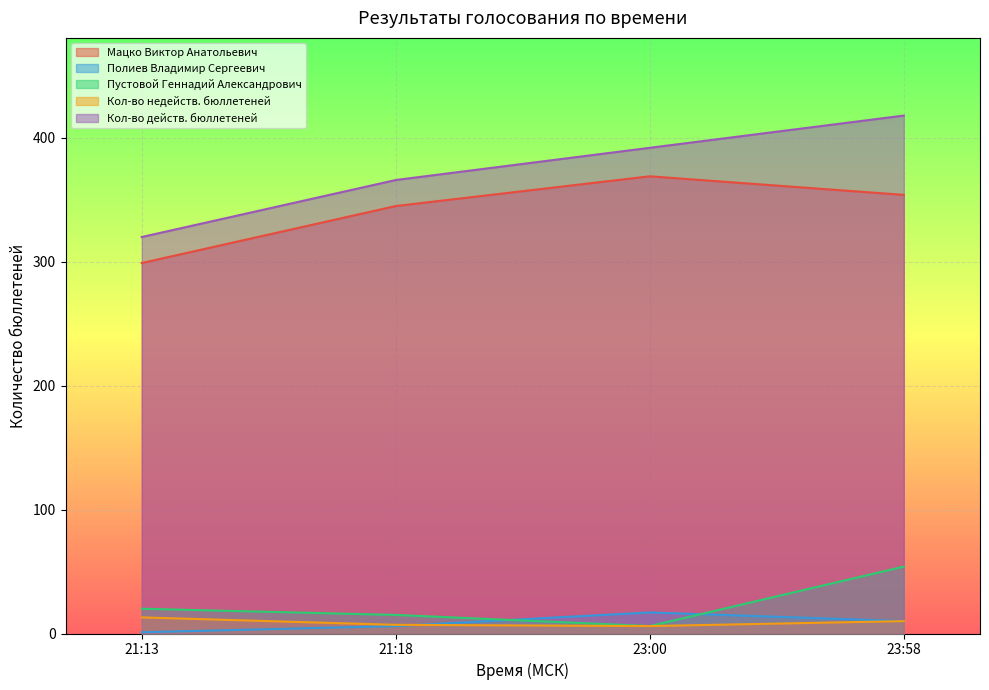

What is the spread (max minus min) of values at 23:00?

386